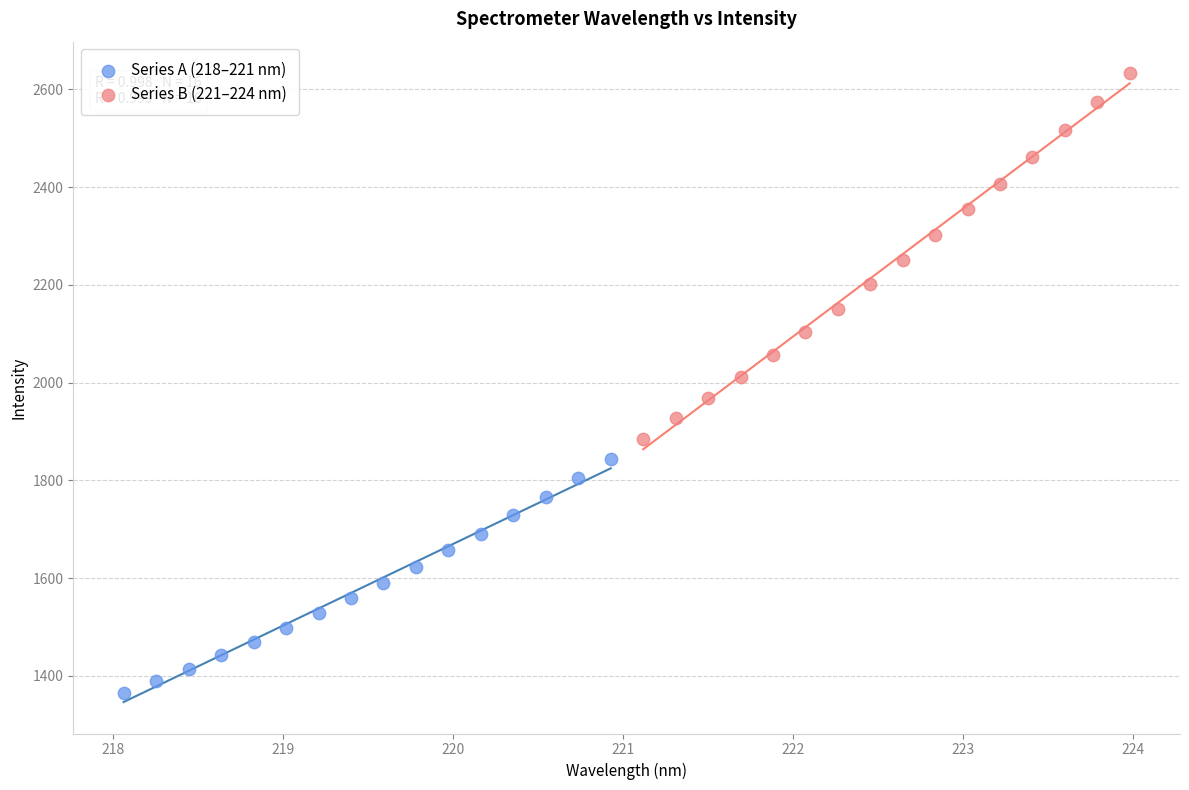

Which series reaches the maximum Y coordinate?

Series B (221–224 nm)